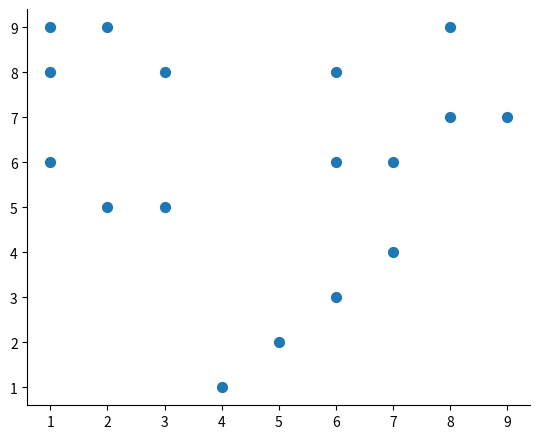

What is the range of X values (max minus min)?

8